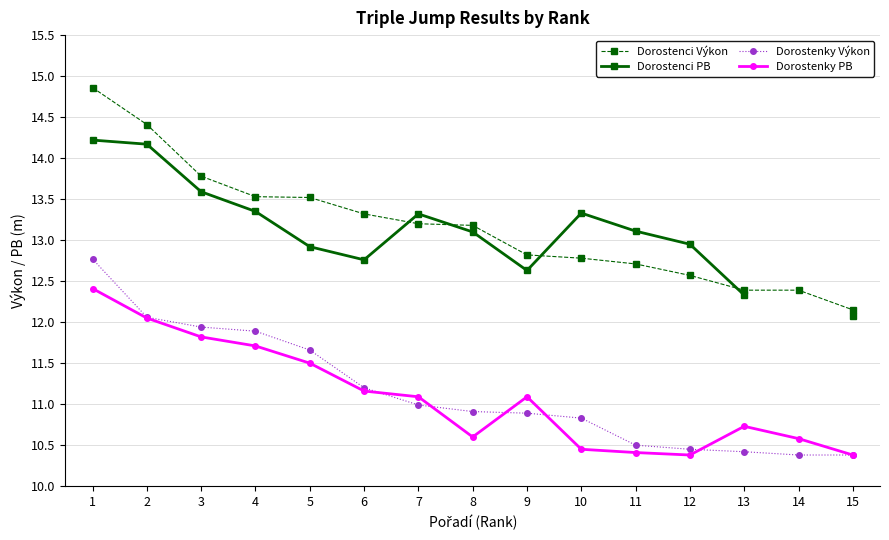

In Dorostenci PB, how many points are higher than both neighbors (excluding endpoints)?

2